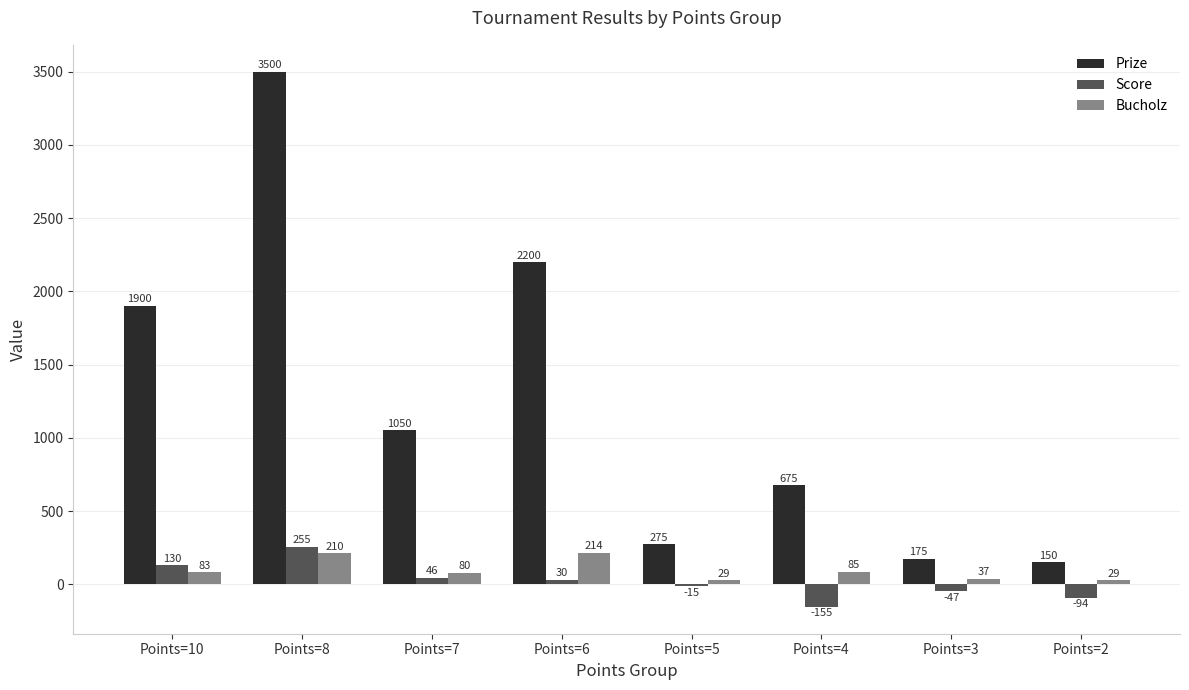

The Bucholz series shows 214 at Points=6. True or false?

True